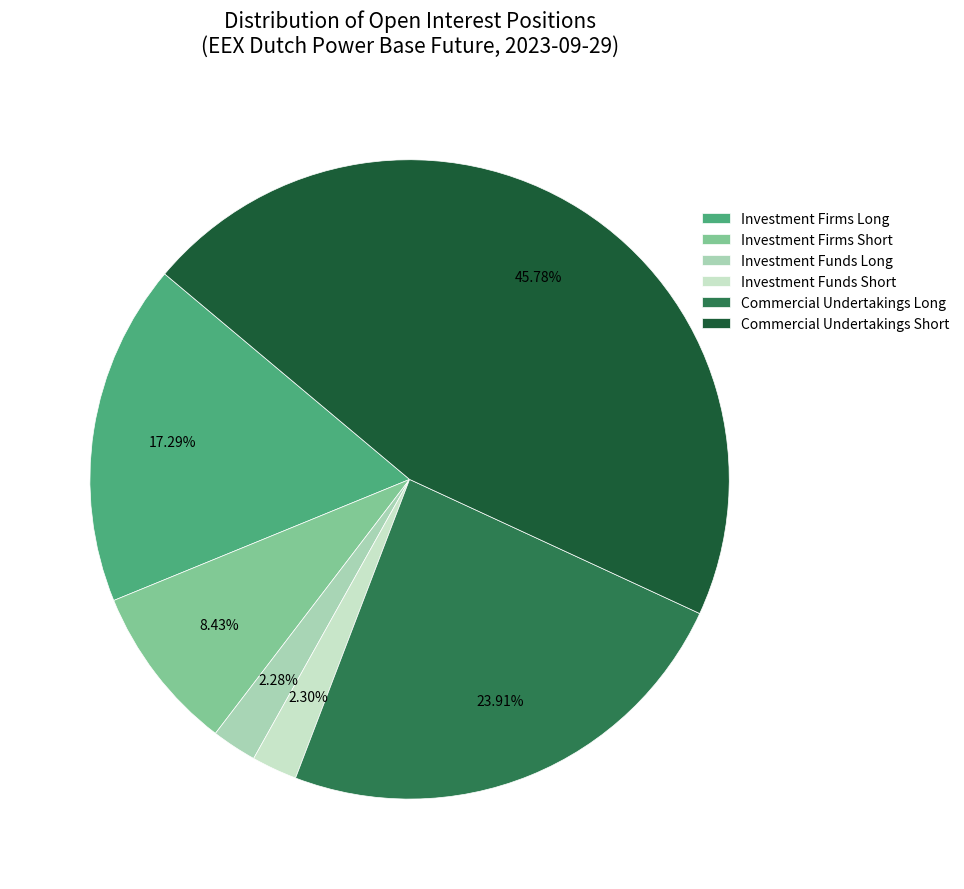

Count the number of slices in the pie.

6